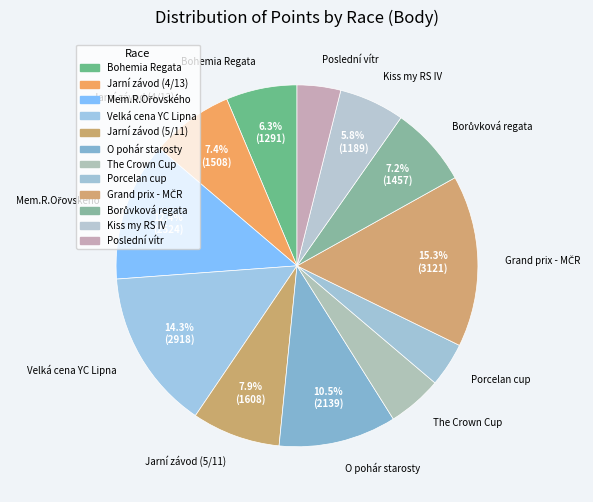

Is there any slice that represents more than half of the pie?

No